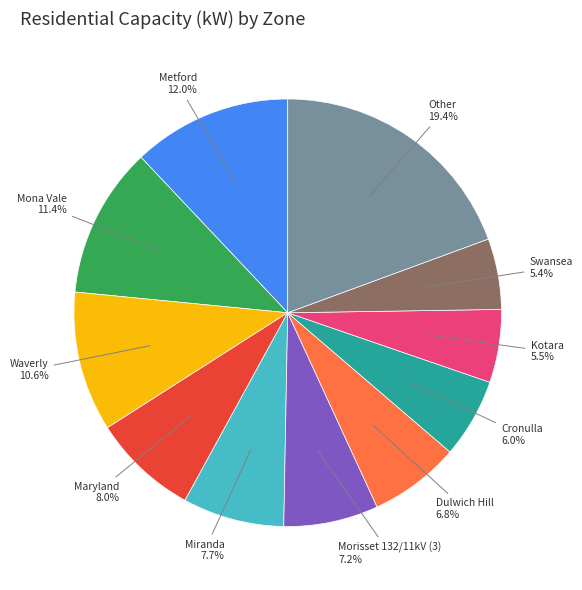

What is the ratio of the value at Metford to the value at Other?

0.6